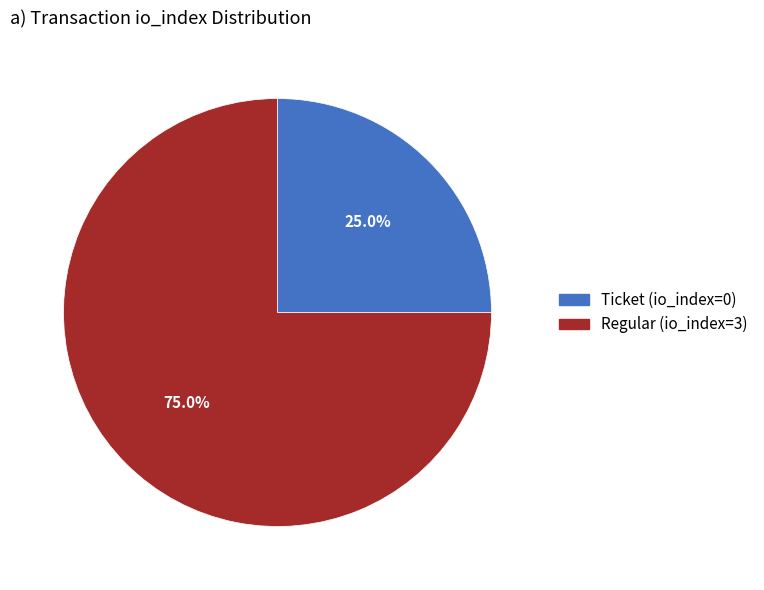

Is there any slice that represents more than half of the pie?

Yes